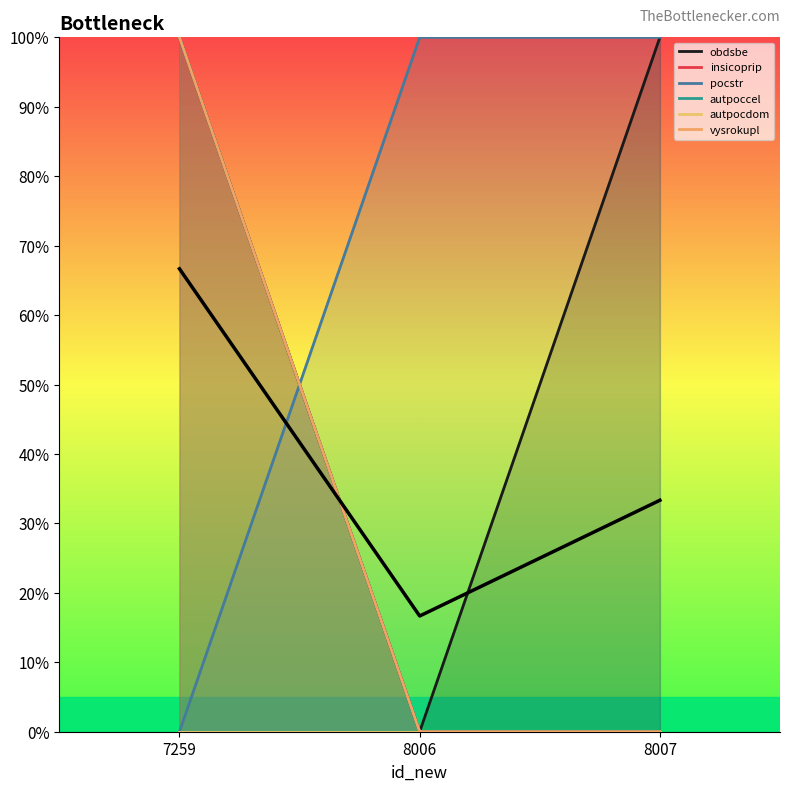

How many categories are shown in the chart?

3